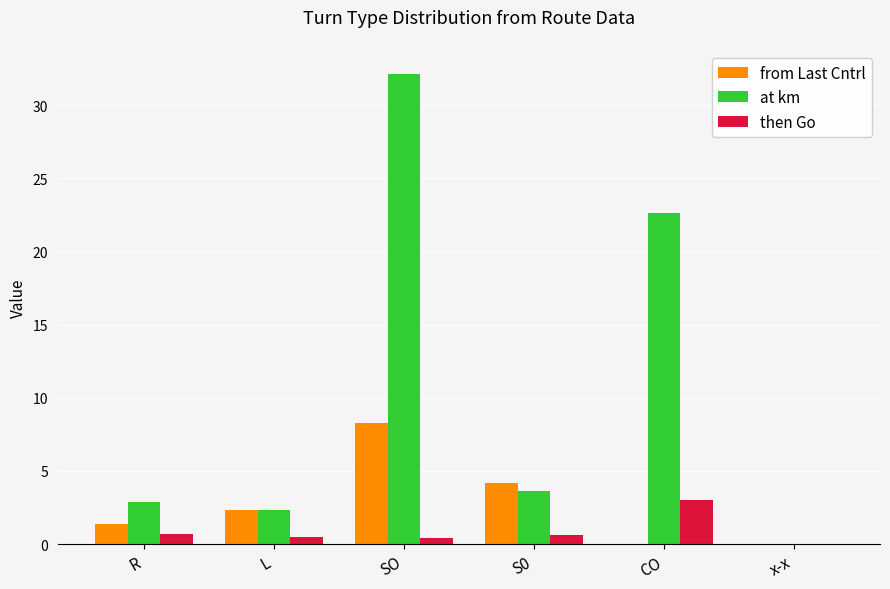

At which category is the sum across all series the highest?

SO